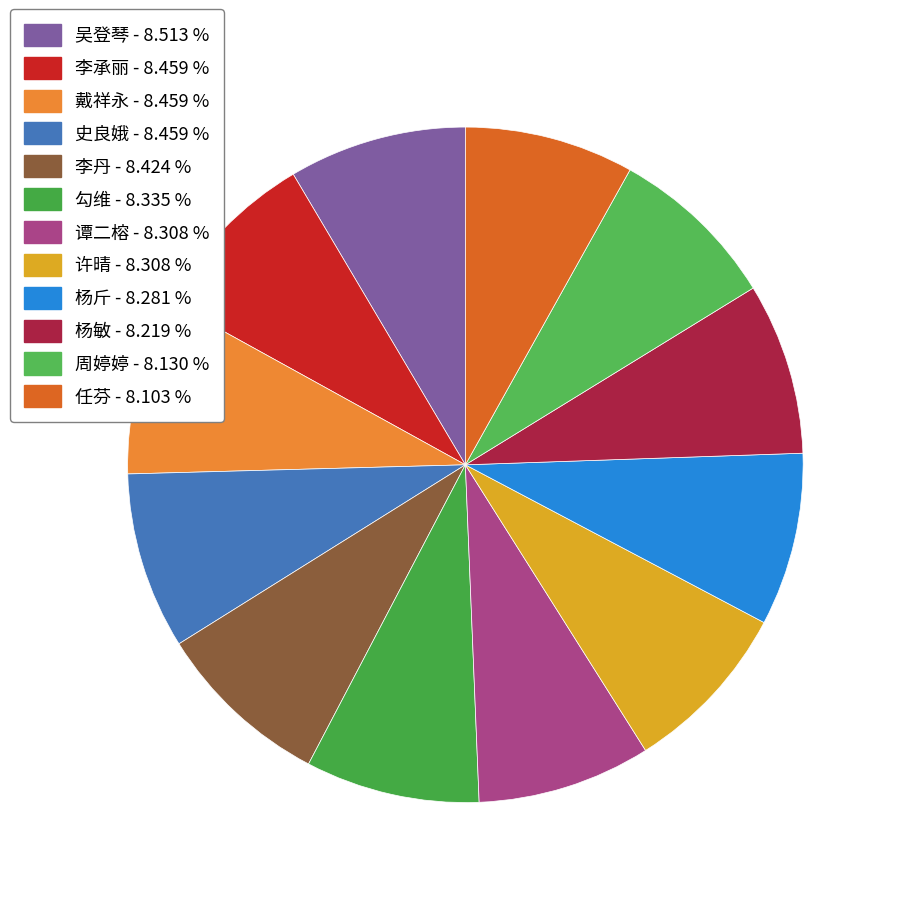

Count the number of slices in the pie.

12